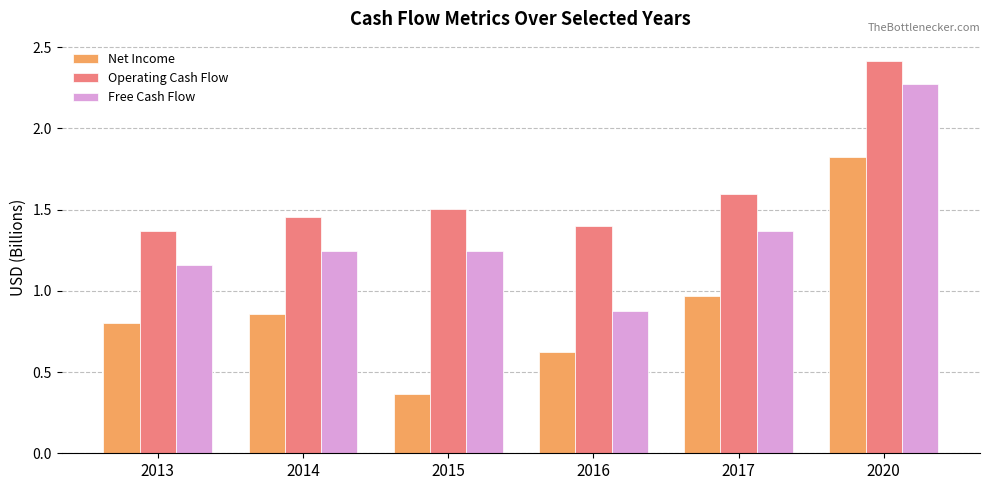

What is the sum of the Free Cash Flow values at 2014 and 2015?

2.5